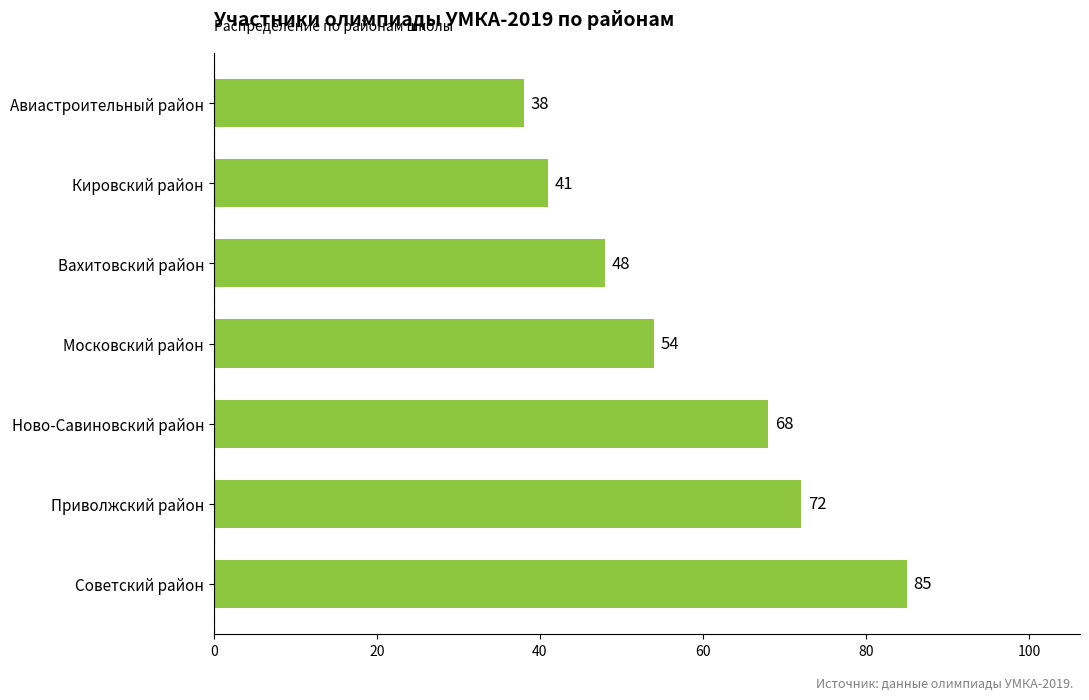

The chart shows a value of 48 at Вахитовский район. True or false?

True